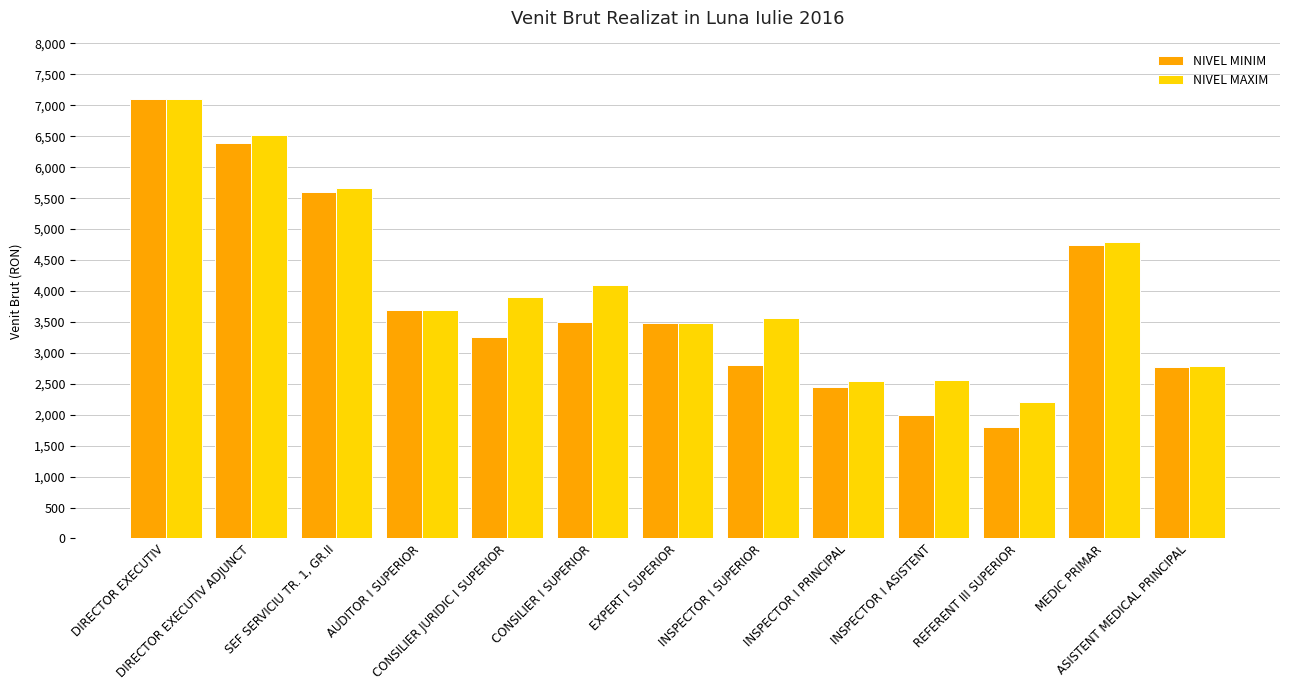

What is the value of the NIVEL MINIM bar at the 9th from the left?

2450